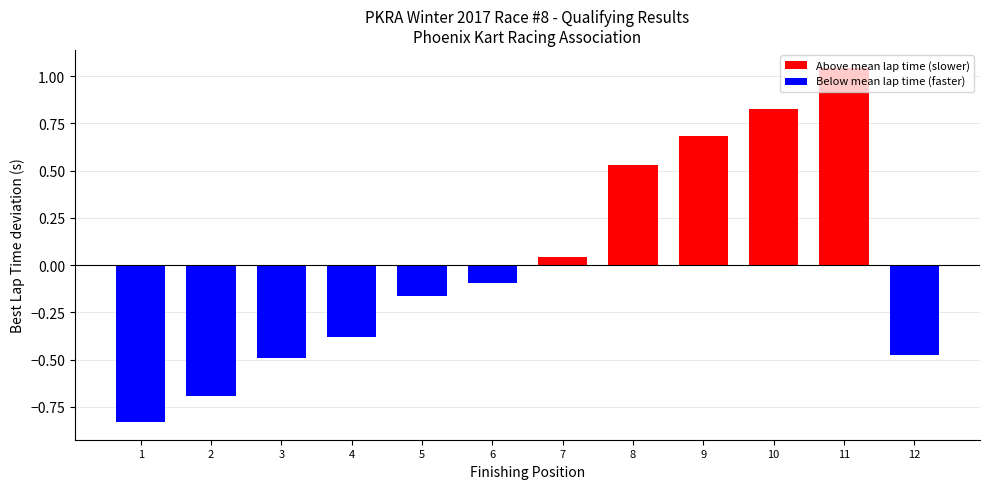

How many values are below zero?

7